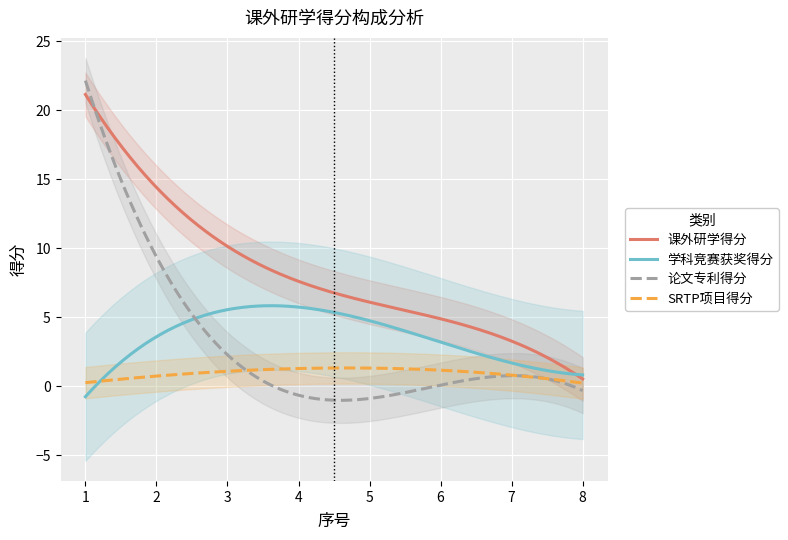

The 论文专利得分 series shows 13.2 at 1. True or false?

False